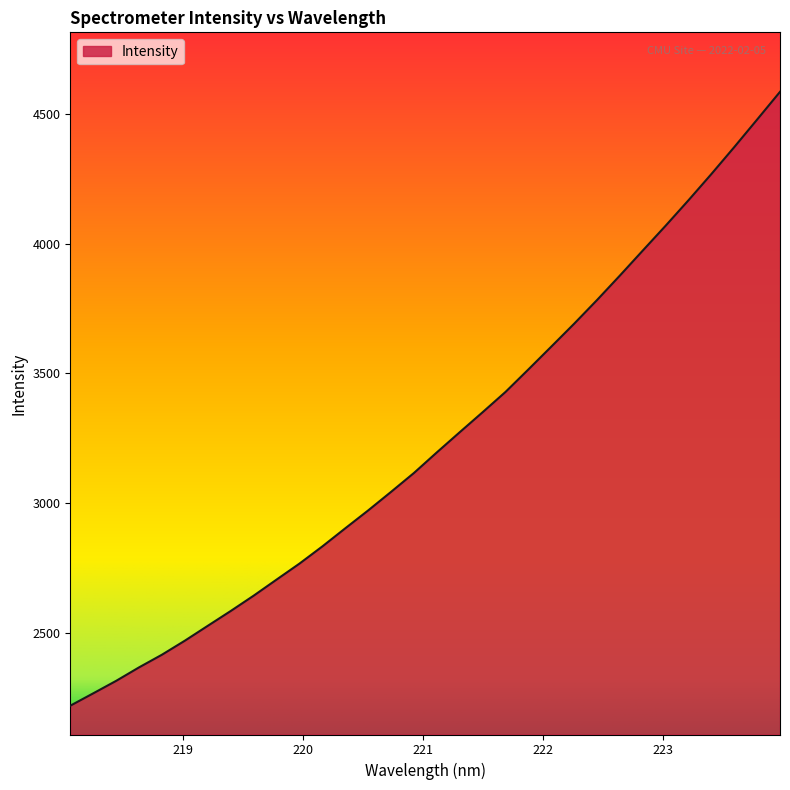

What is the greatest value displayed?

4585.3